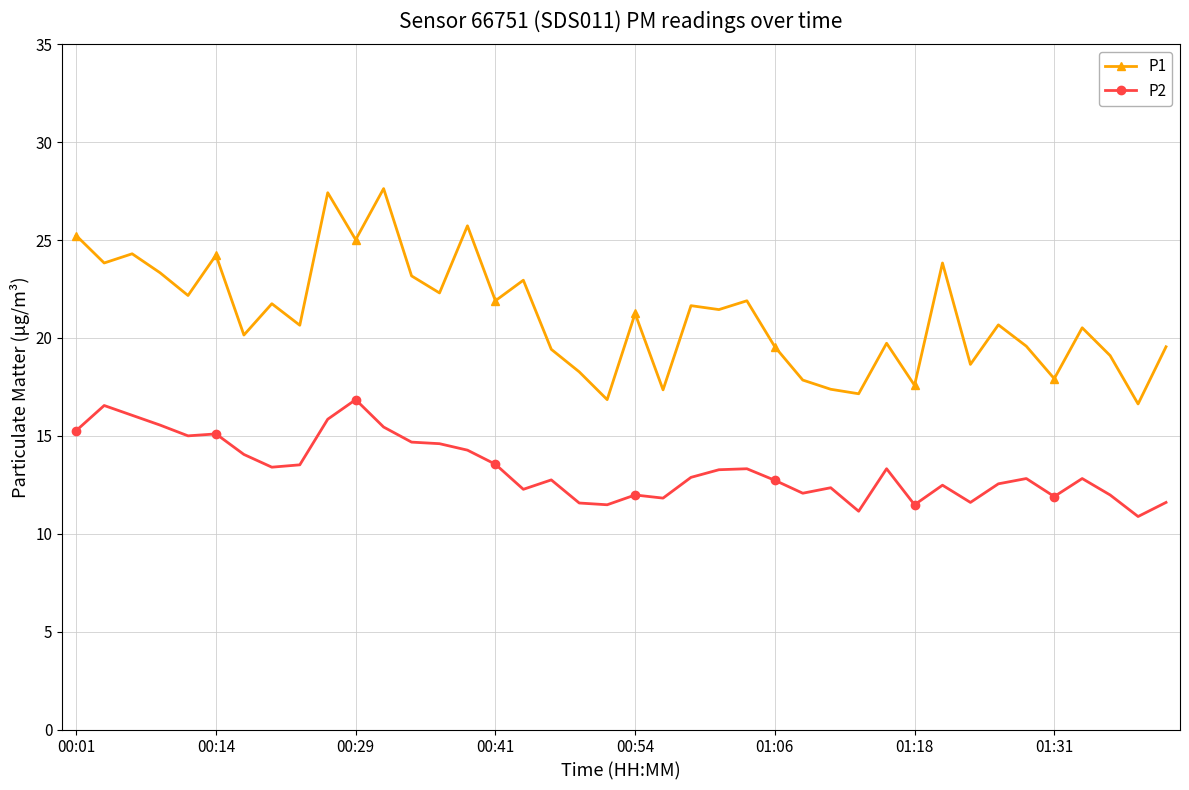

Rank the series by their average value, from lowest to highest.

P2, P1